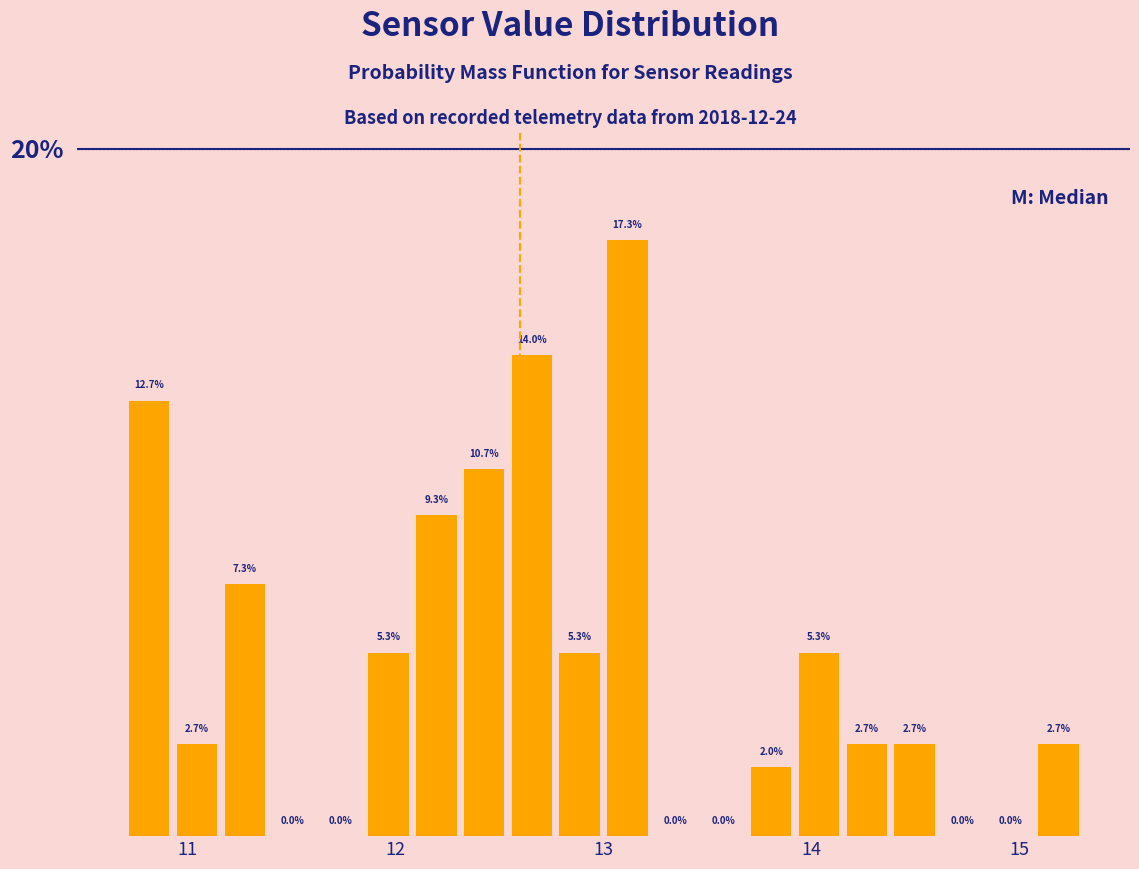

Read against the x-axis, roughly where is the centre of the tallest bar?

13.1